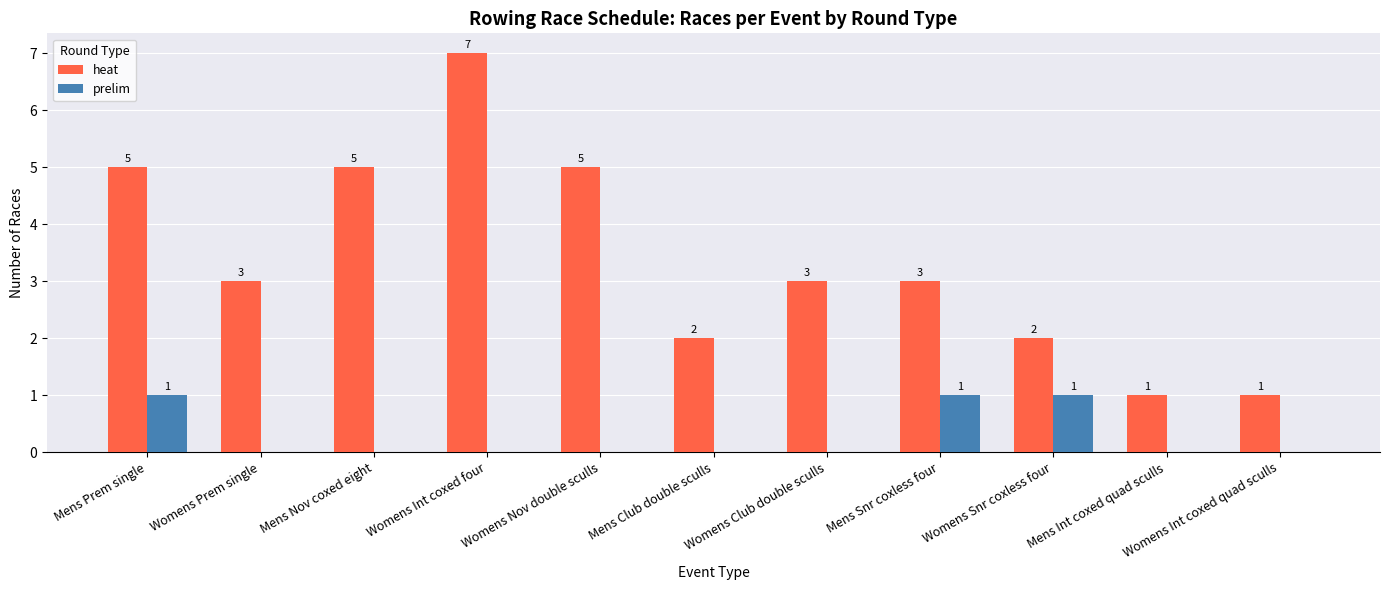

At which category is the sum across all series the highest?

Womens Int coxed four